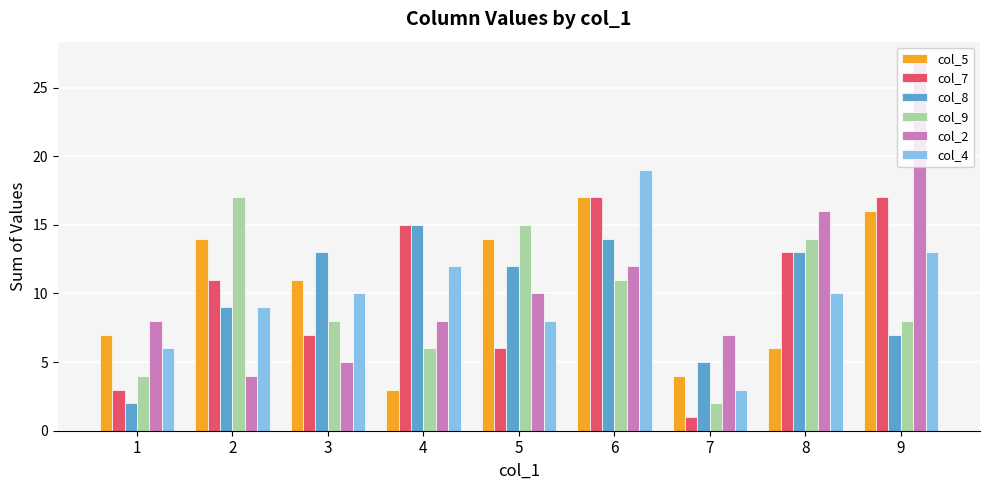

Is the value of col_8 at 3 greater than the value of col_9 at 5?

No